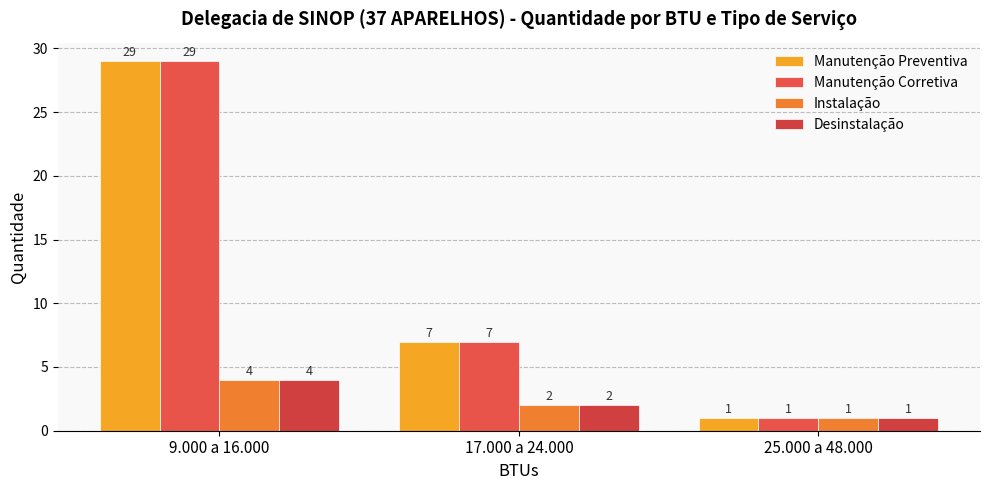

At 25.000 a 48.000, list the series in order from smallest to largest.

Manutenção Preventiva, Manutenção Corretiva, Instalação, Desinstalação